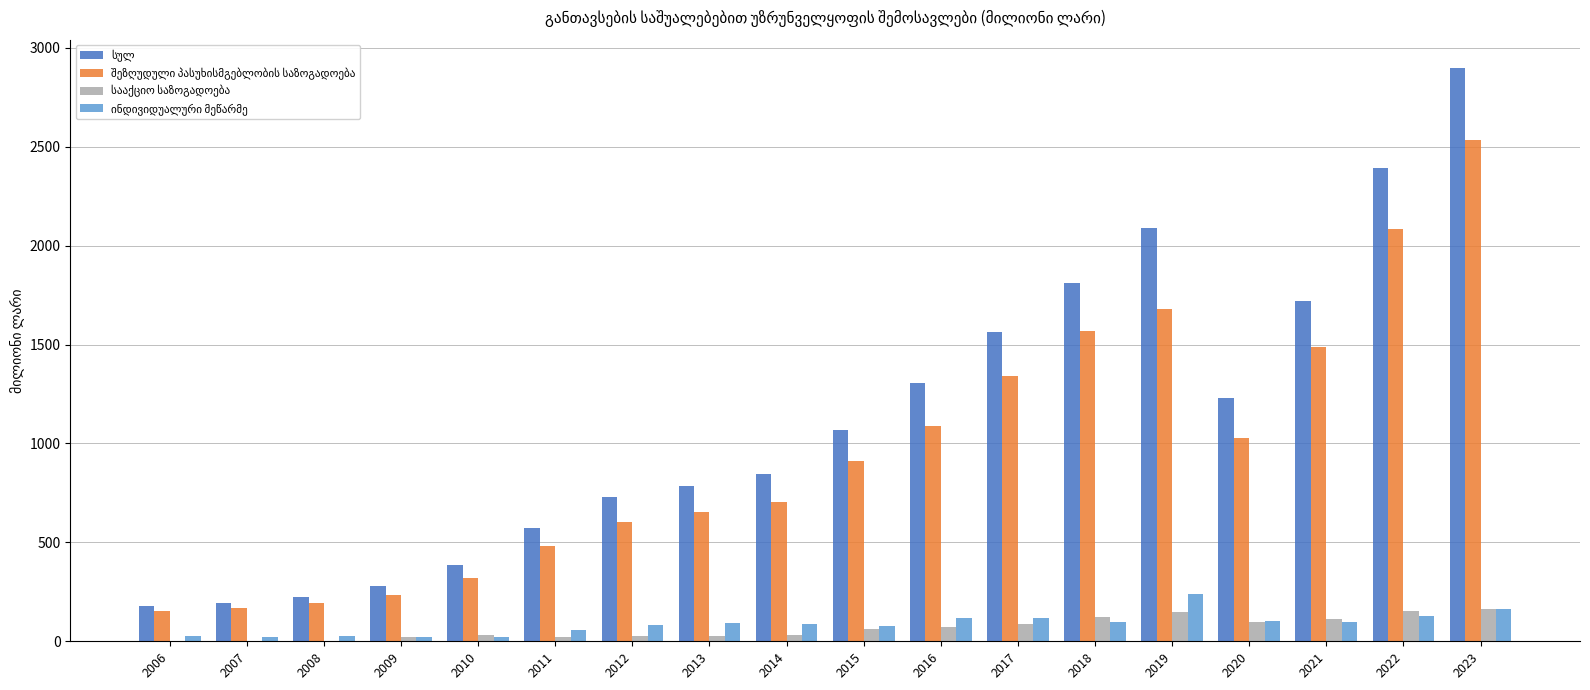

At which category is the sum across all series the highest?

2023